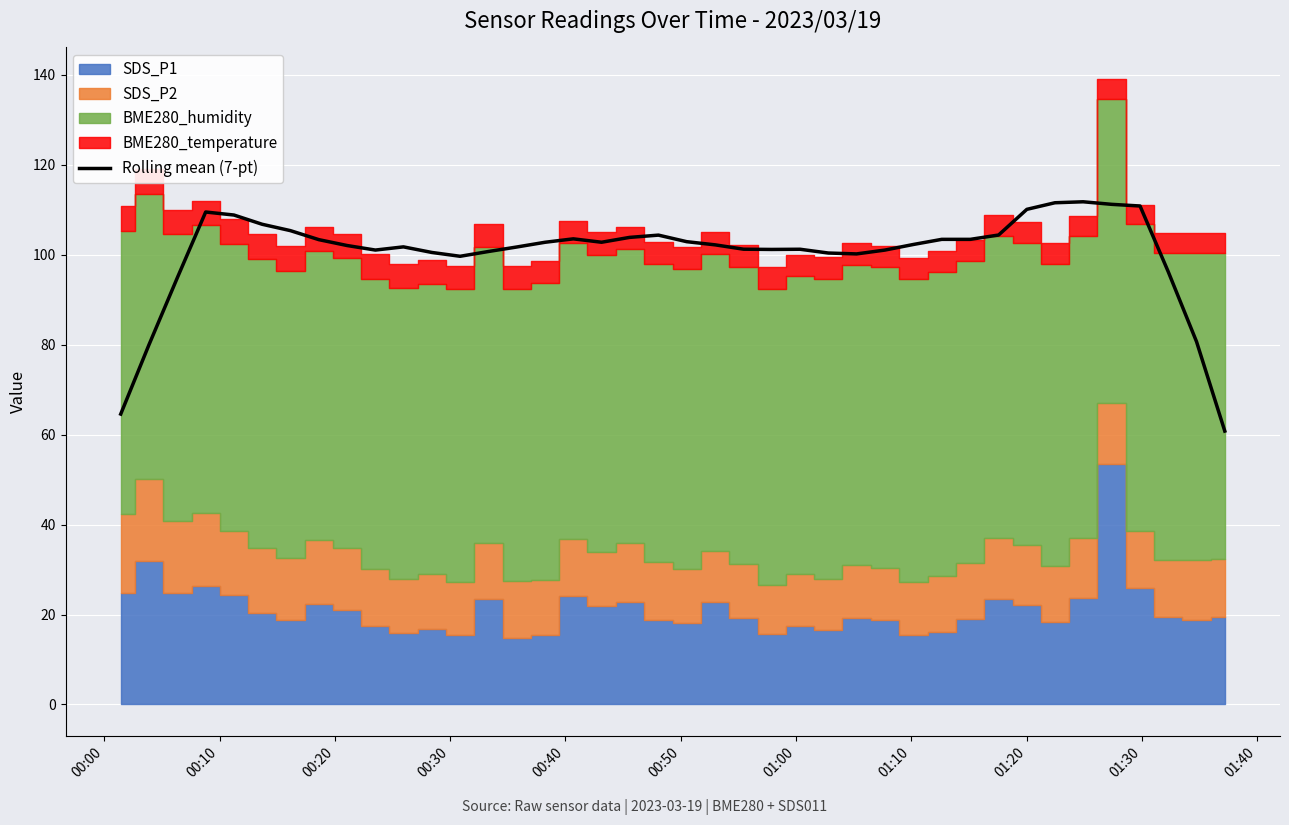

What is the minimum value for Rolling mean (7-pt)?

60.8